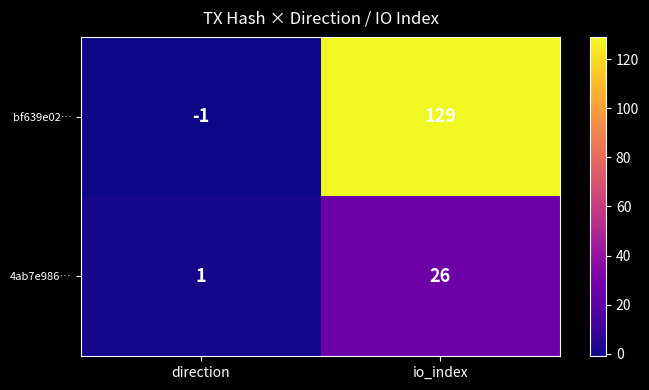

What is the difference between the maximum and minimum values in the 4ab7e986… series?

25